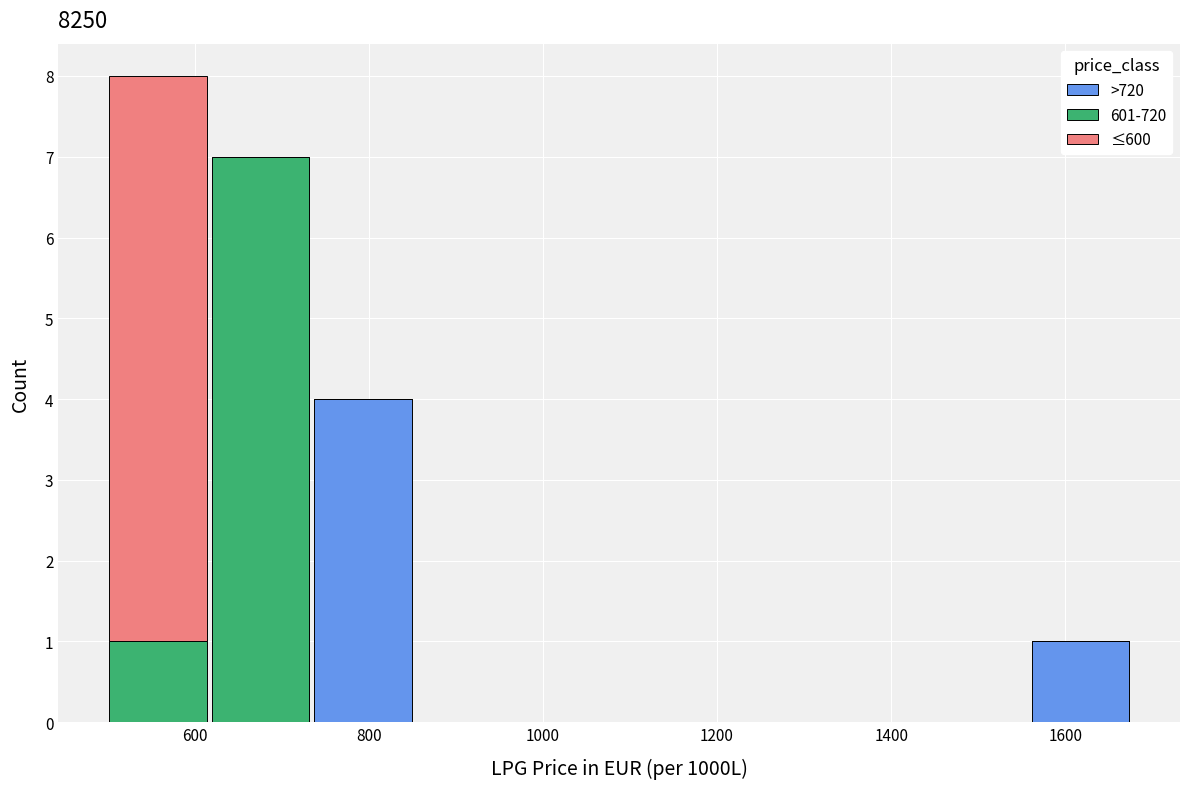

Which range on the x-axis has the tallest stacked bar (by total height)?

500 to 620